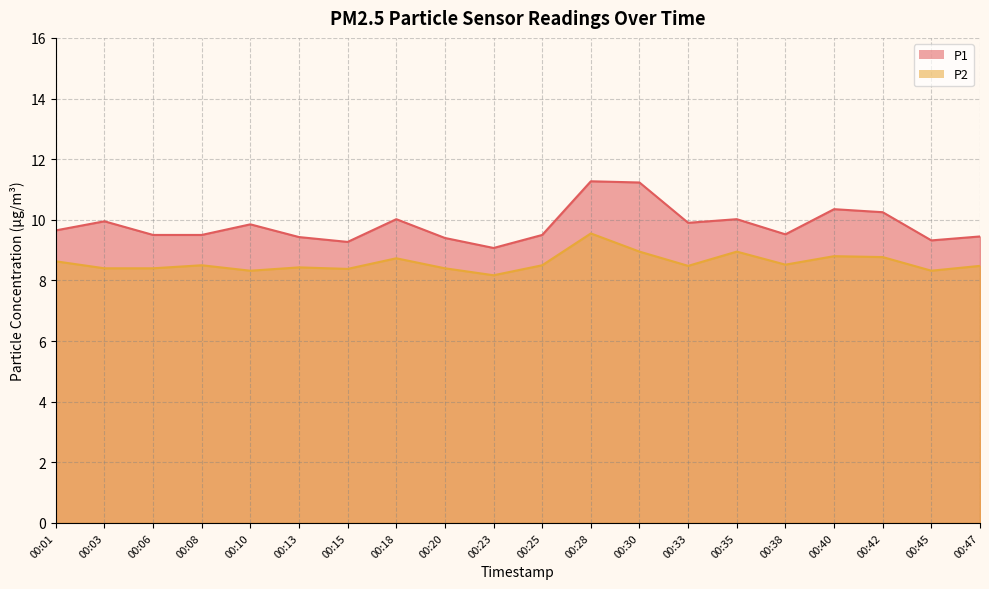

True or false: P2 and P1 cross at least once.

False